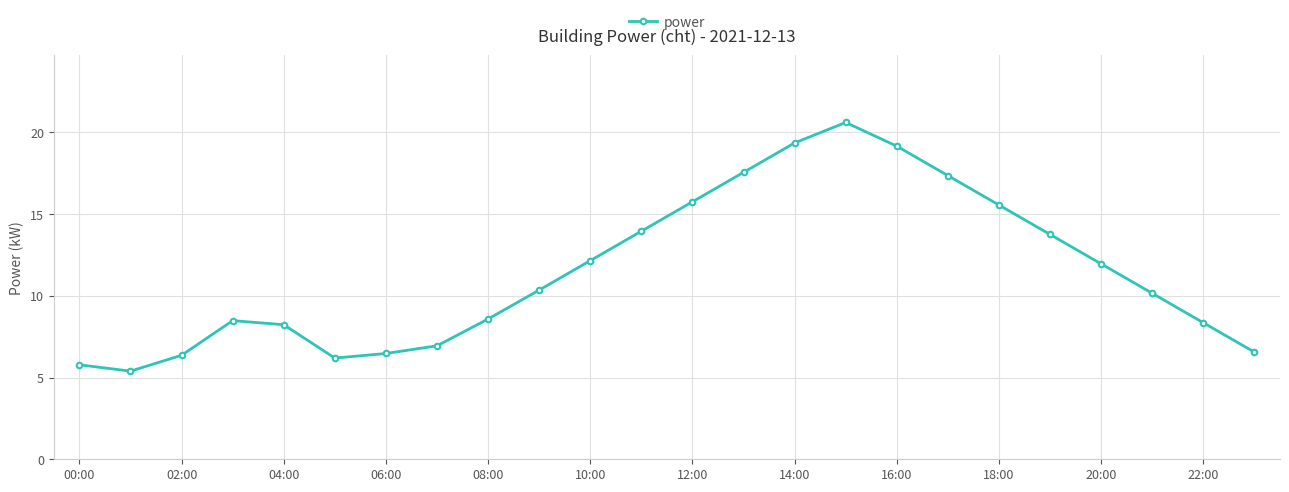

How many values exceed 10?

13